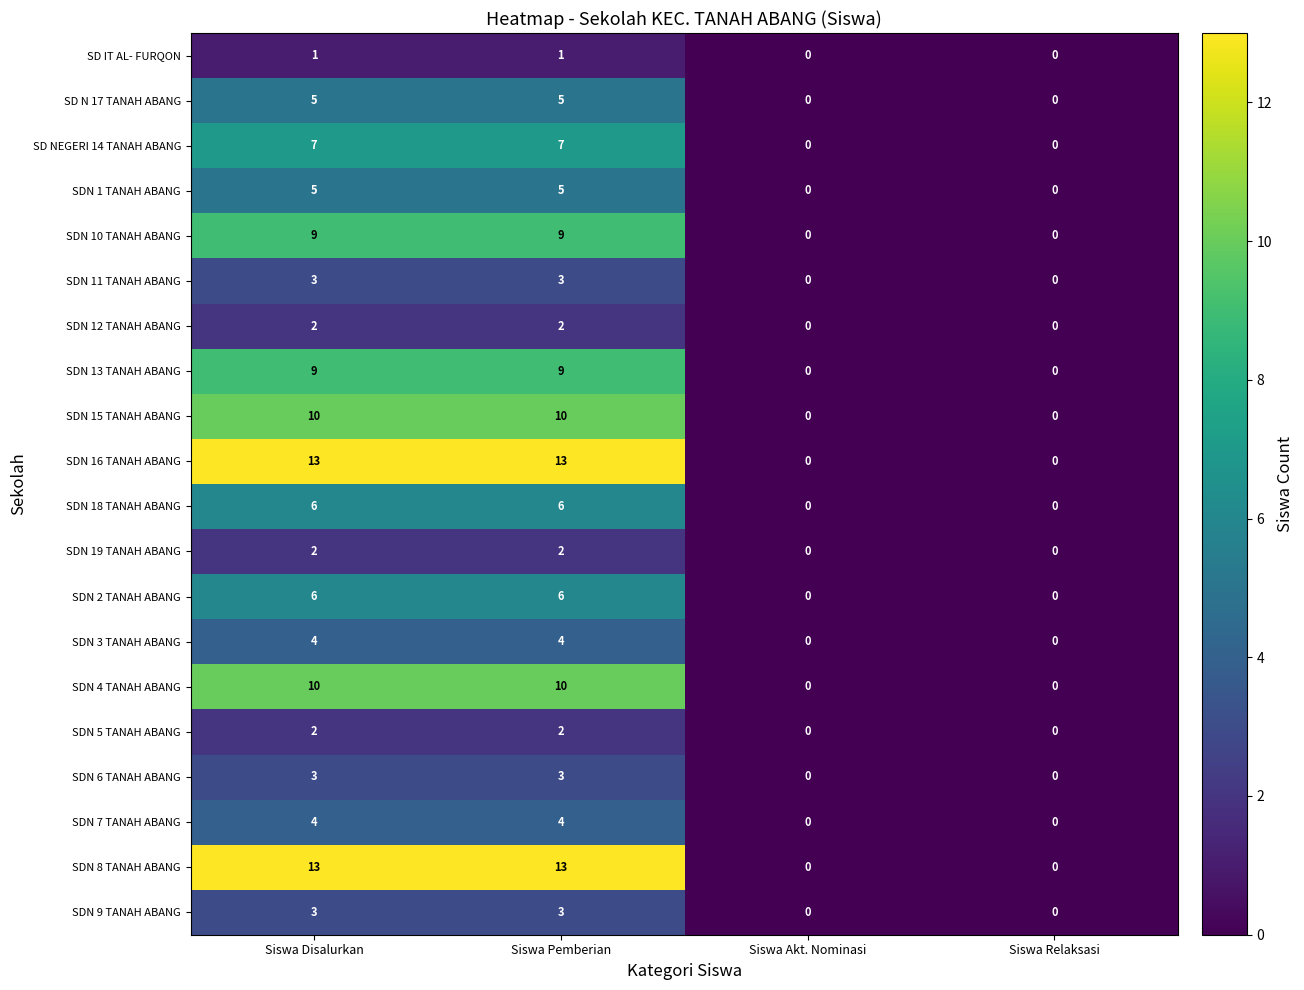

What is the total value across all series at Siswa Pemberian?

117